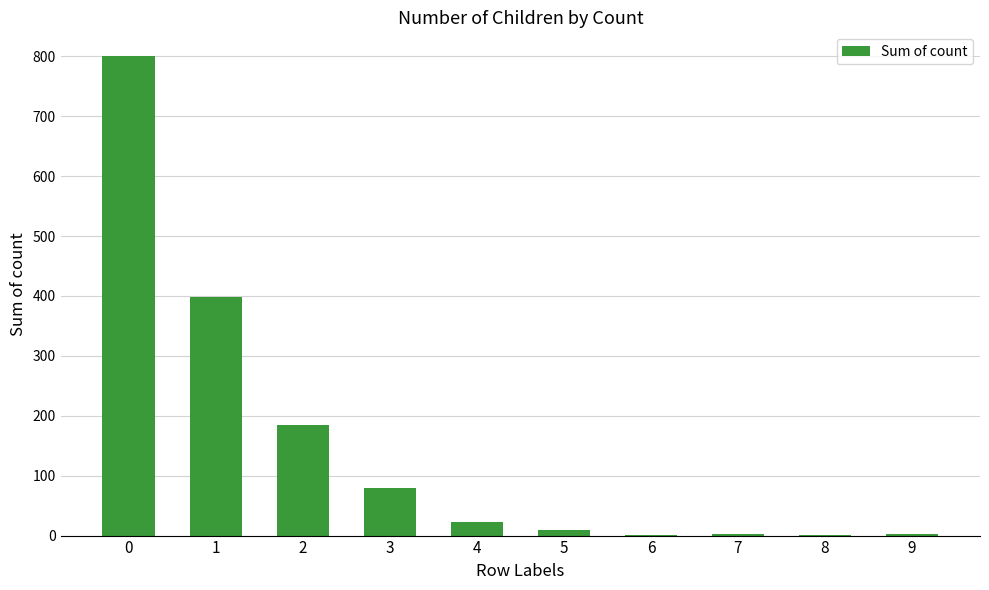

What is the change in value from 5 to 6?

-9